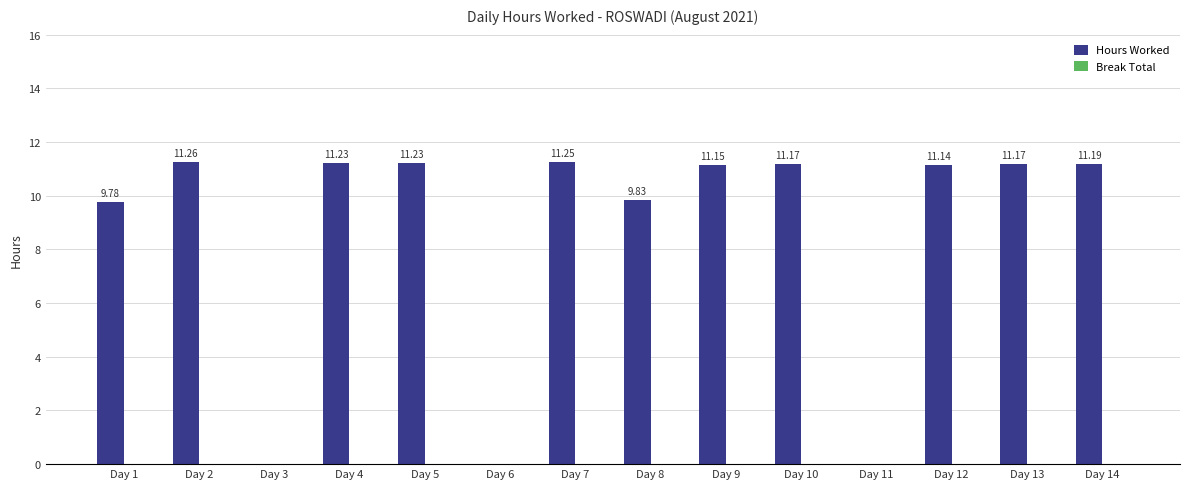

Are the bars horizontal?

No